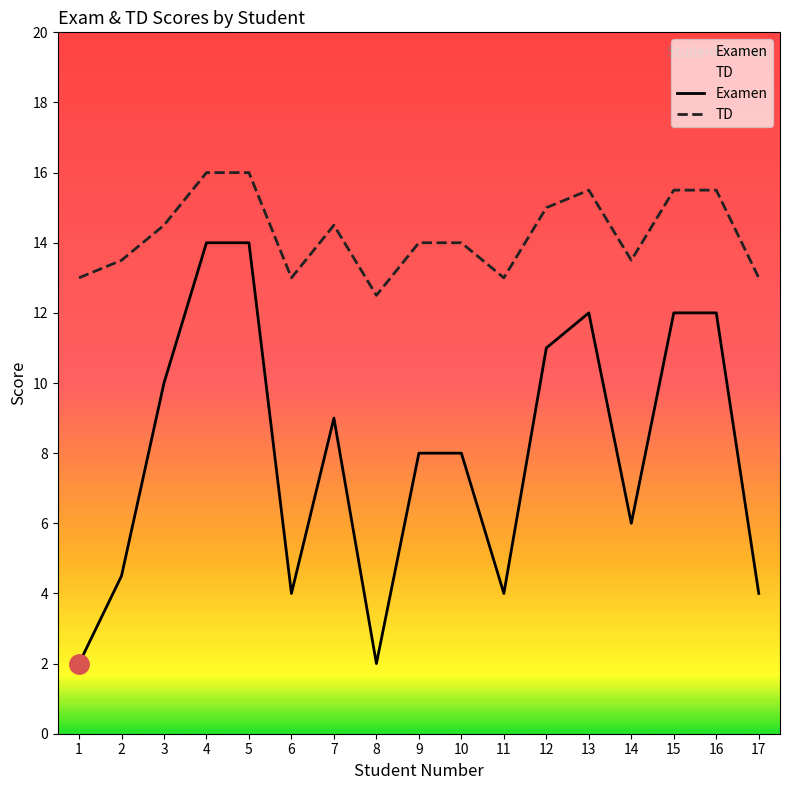

The value of TD at 3 is 6.2. True or false?

False